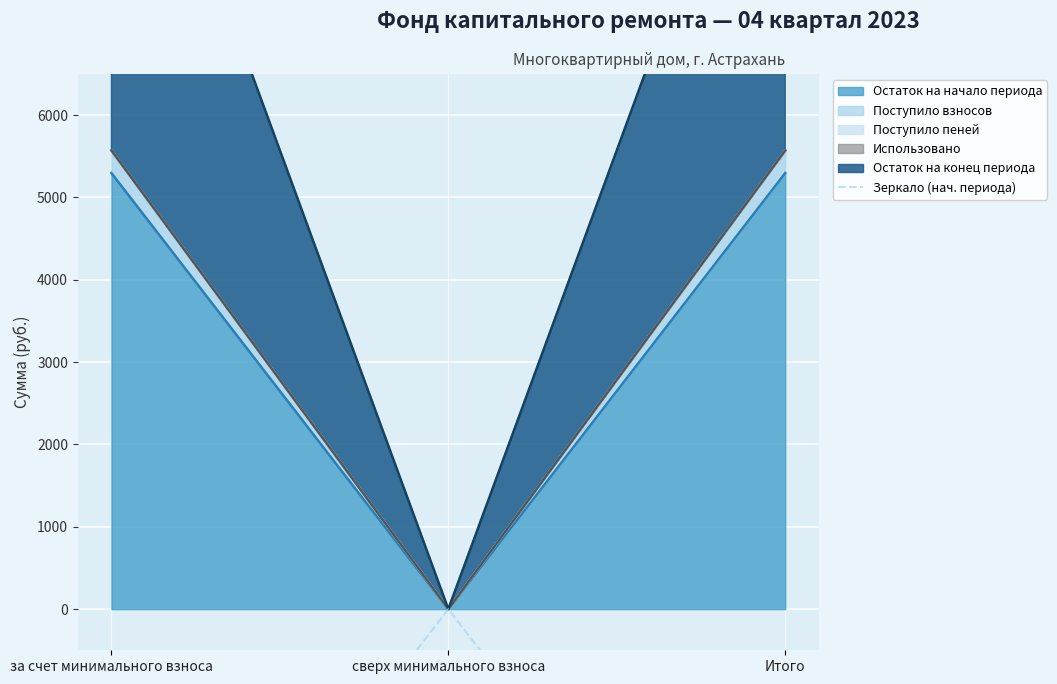

The value at за счет минимального взноса is -8733.8. True or false?

False